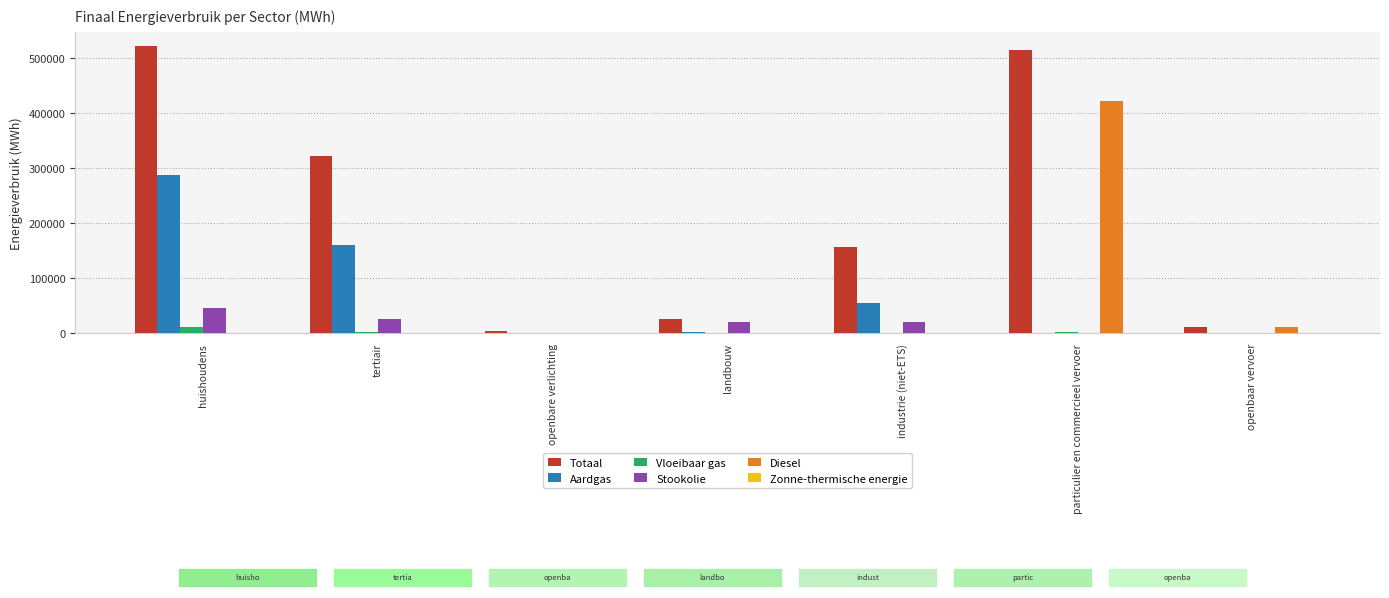

Which series has the largest total across all categories?

Totaal